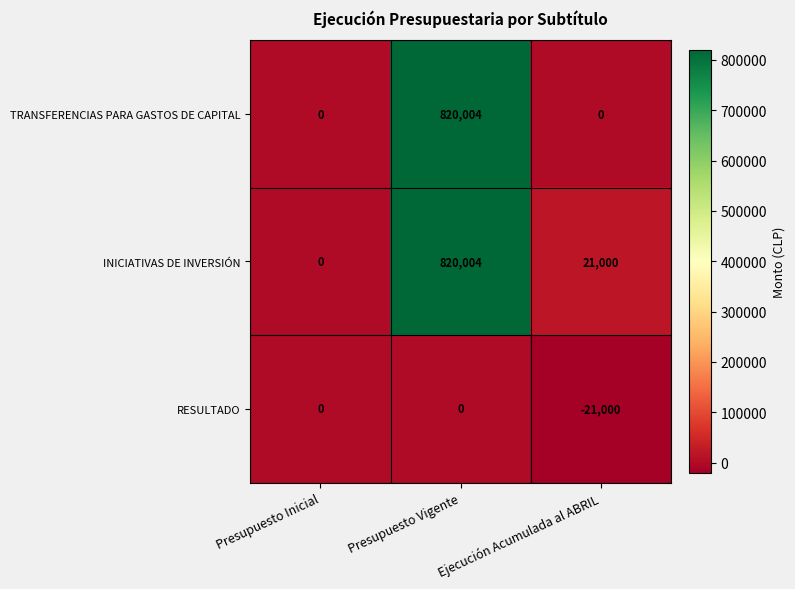

What is the difference between the highest and lowest values at Ejecución Acumulada al ABRIL?

42000